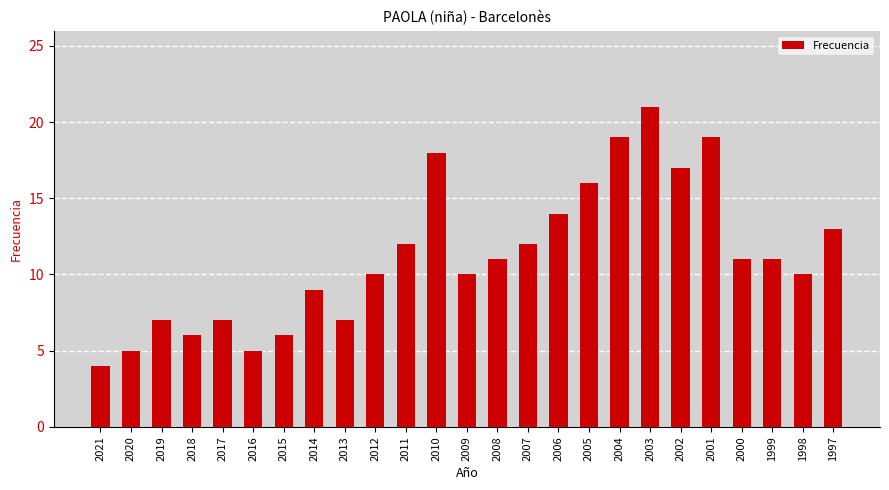

What is the maximum value shown in the chart?

21